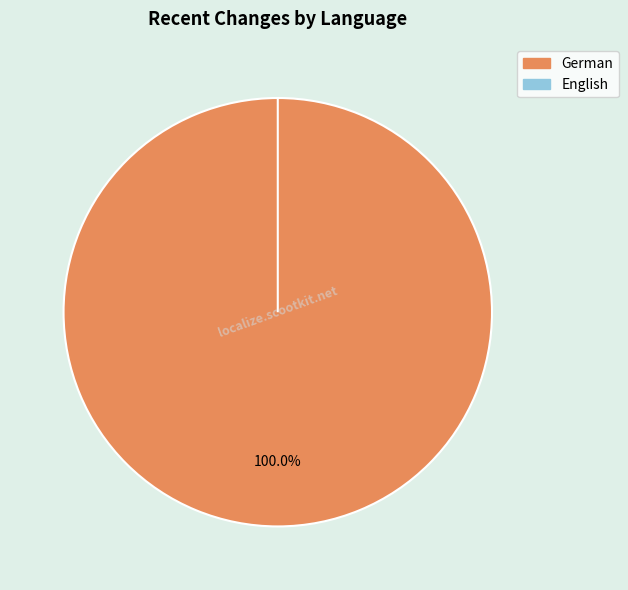

How many slices are in this pie chart?

2